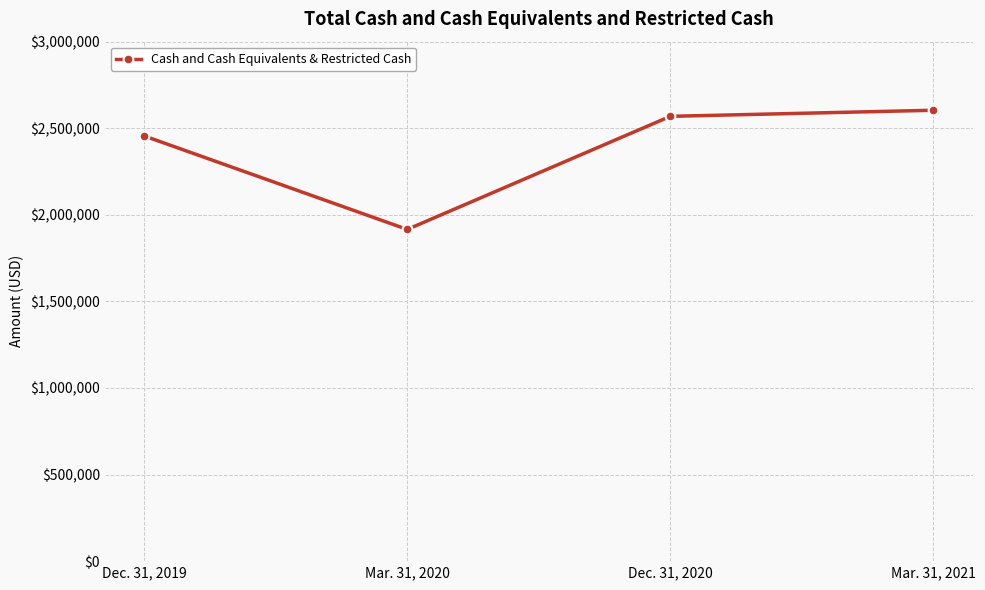

Which category has the highest value across all series?

Mar. 31, 2021